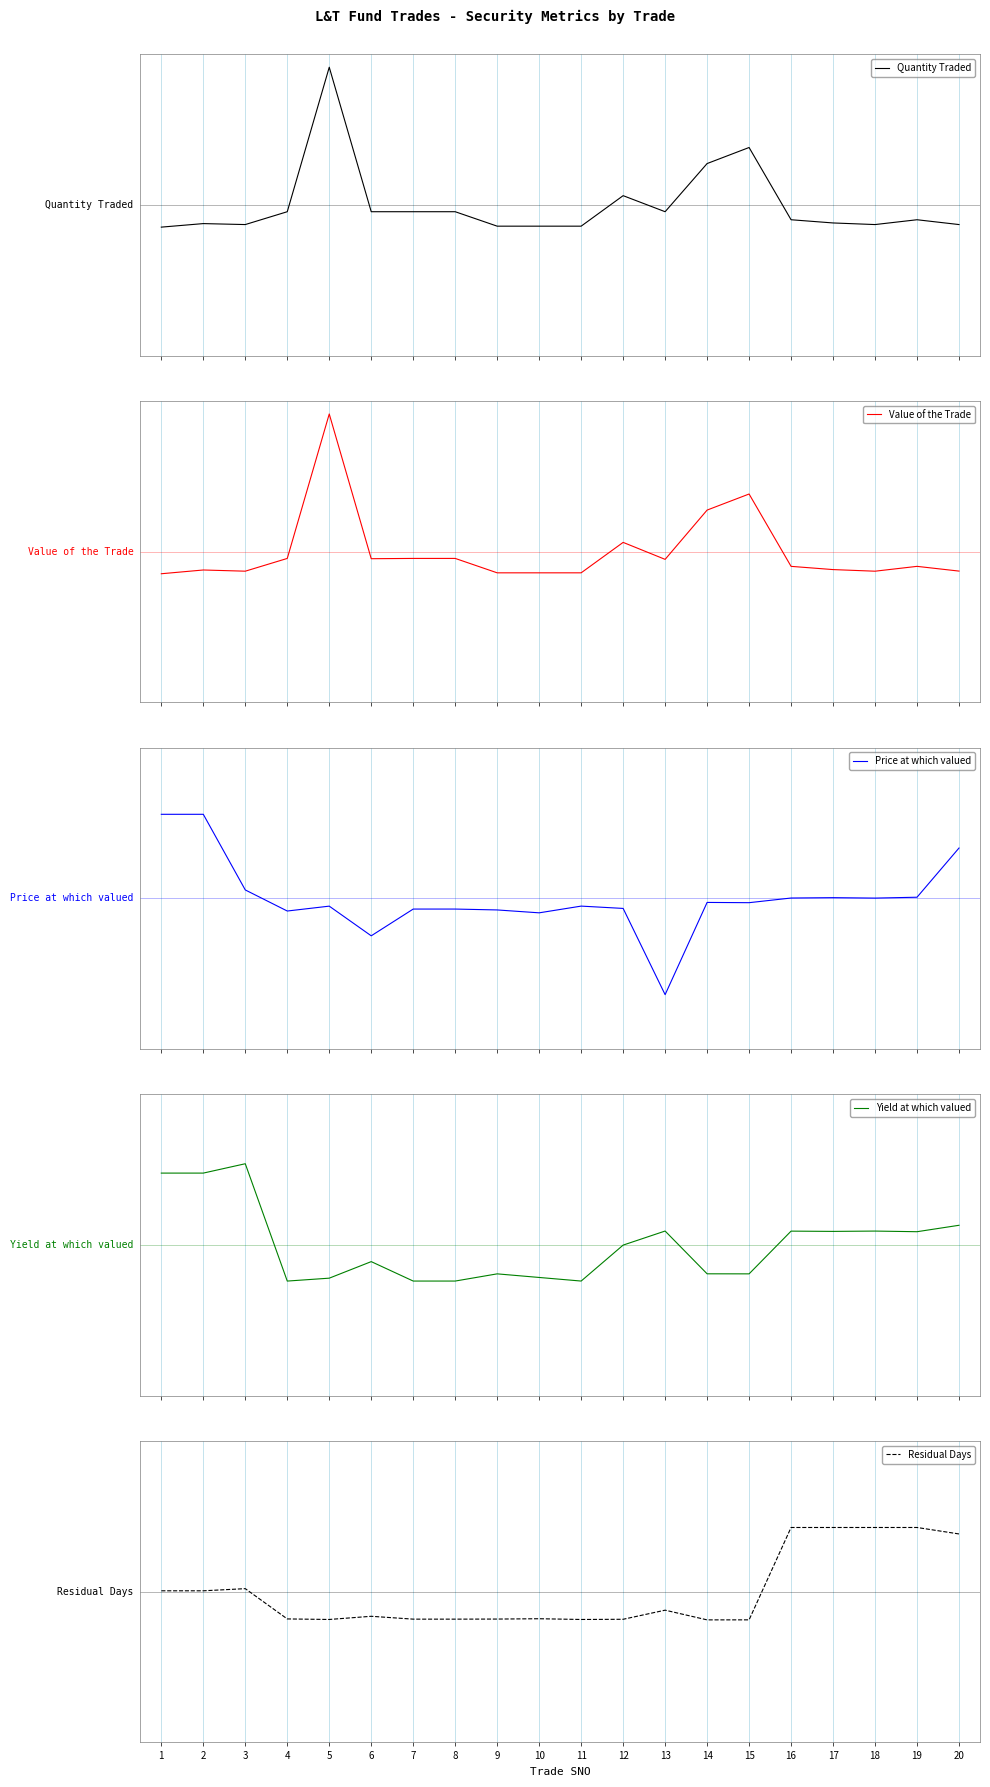

In Yield at which valued, how many points are lower than both neighbors (excluding endpoints)?

5